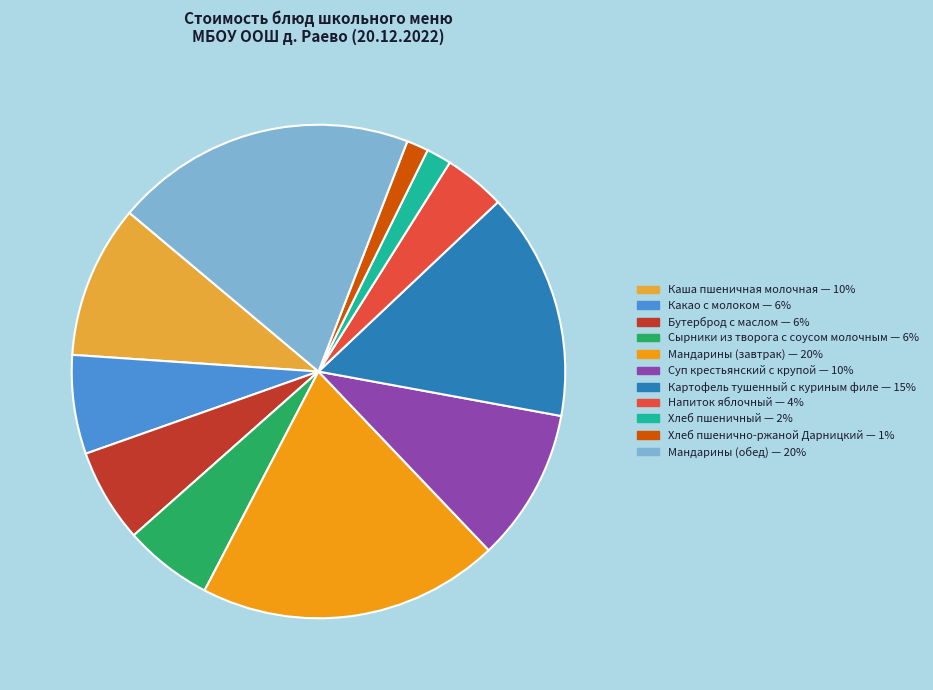

Is it true that Картофель тушенный с куриным филе is 28% of the pie?

False